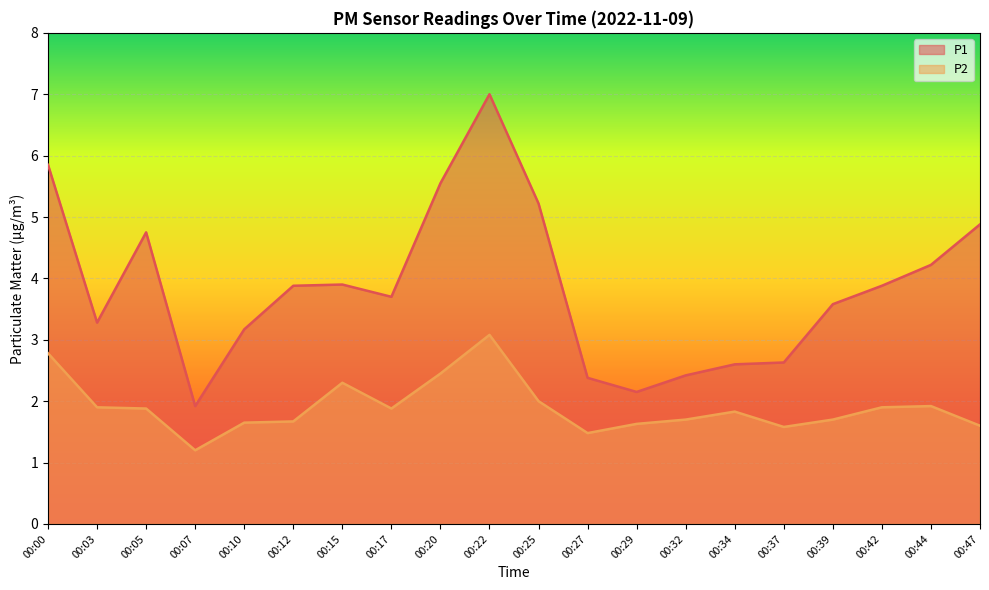

In P2, how many points are lower than both neighbors (excluding endpoints)?

4